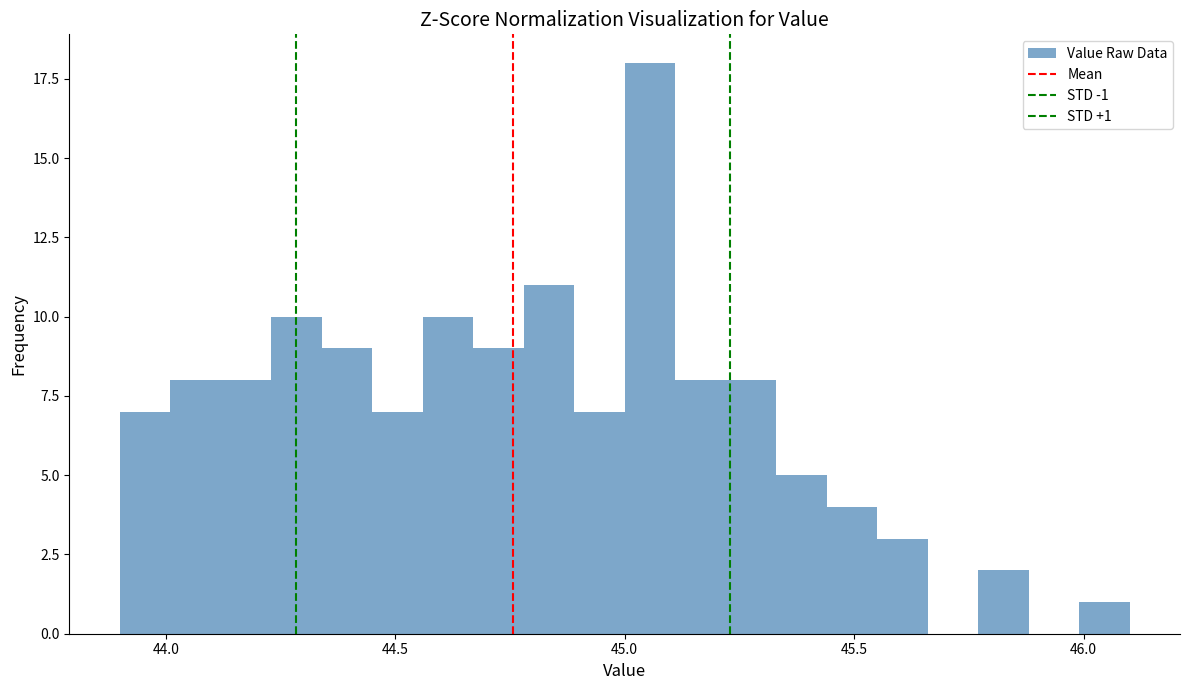

Read against the x-axis, roughly where is the centre of the tallest bar?

45.05